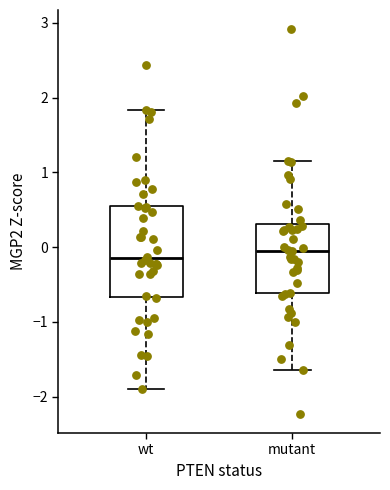

Reading left to right, transcribe this box plot: for each box, give where its median line is, the range the box spans, and where its two whiskers end, as read against the y-axis. The values are not printed on the chart, so give them approximately, as read against the axis.

wt: median -0.1, box -0.7 to 0.5, whiskers -1.9 to 1.8
mutant: median 0.0, box -0.6 to 0.3, whiskers -1.6 to 1.2